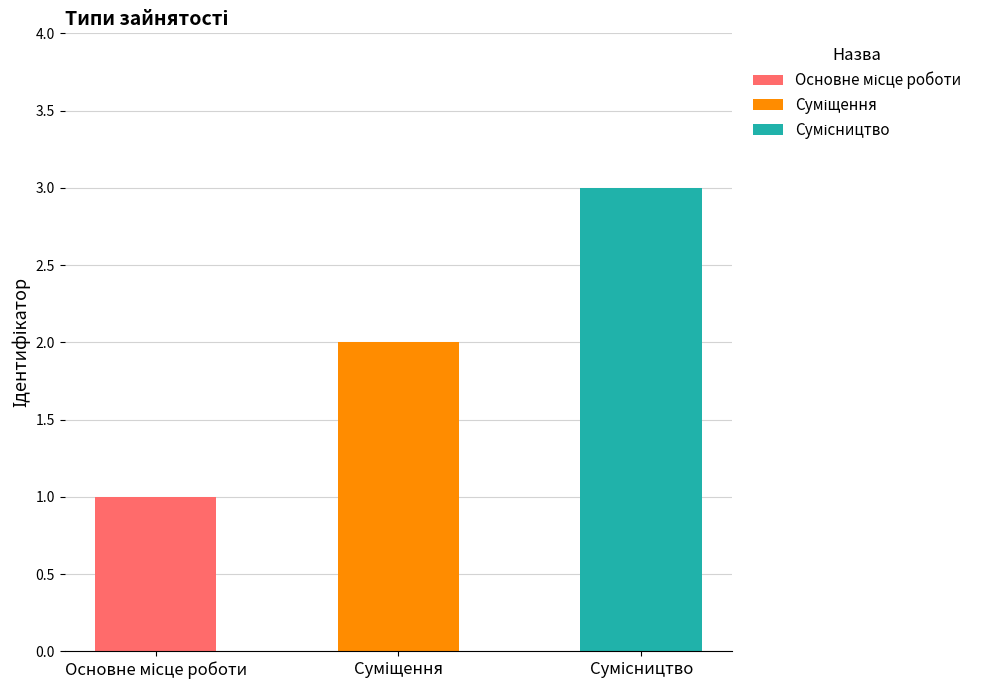

Count the number of categories in the chart.

3